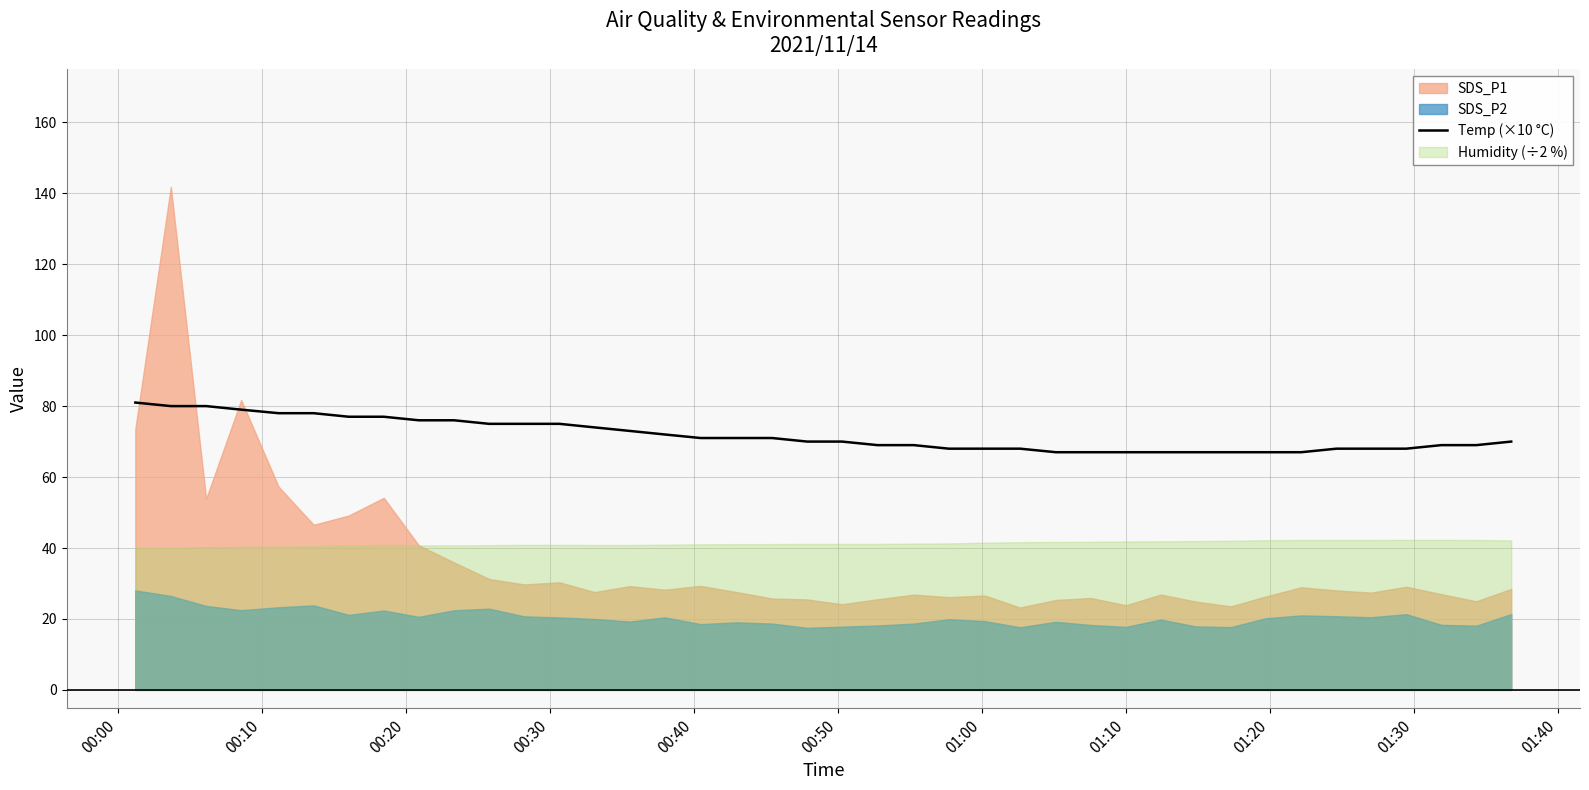

What is the maximum value for Temp (×10 °C)?

81